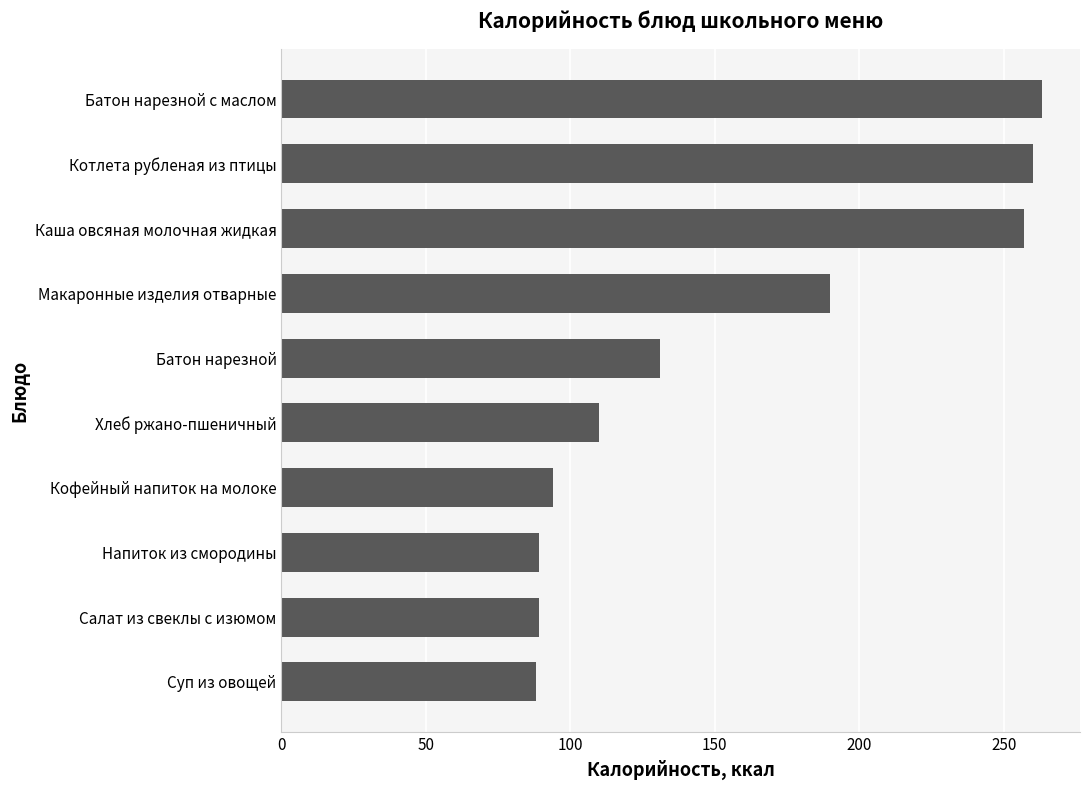

How many bars are there in total?

10